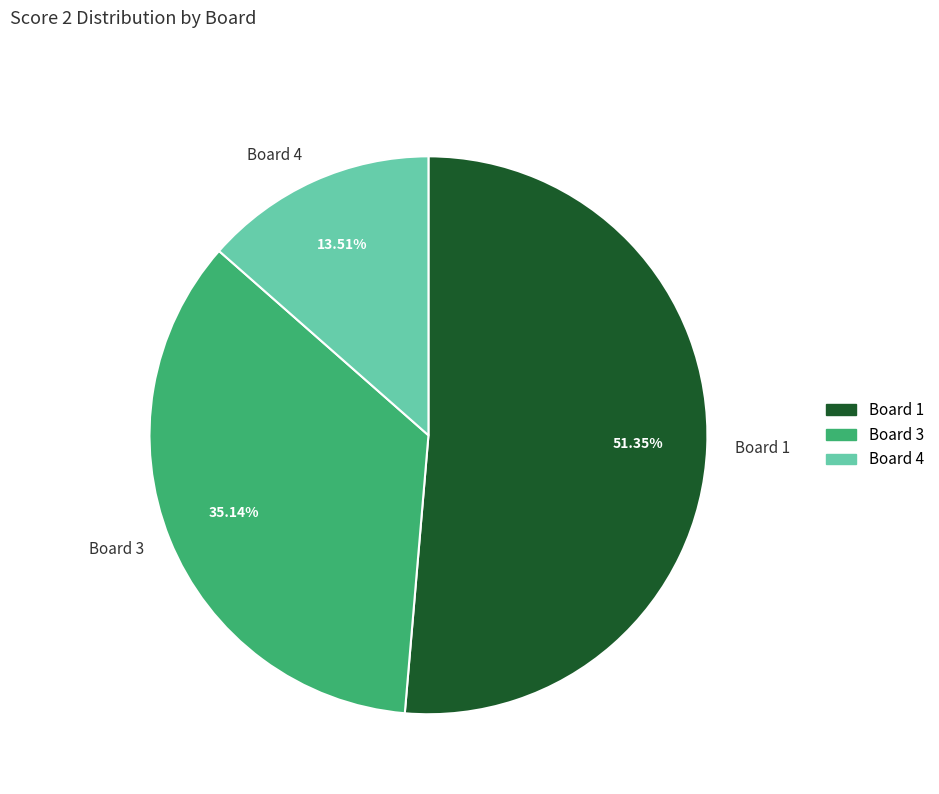

Is it true that Board 4 is 3% of the pie?

False